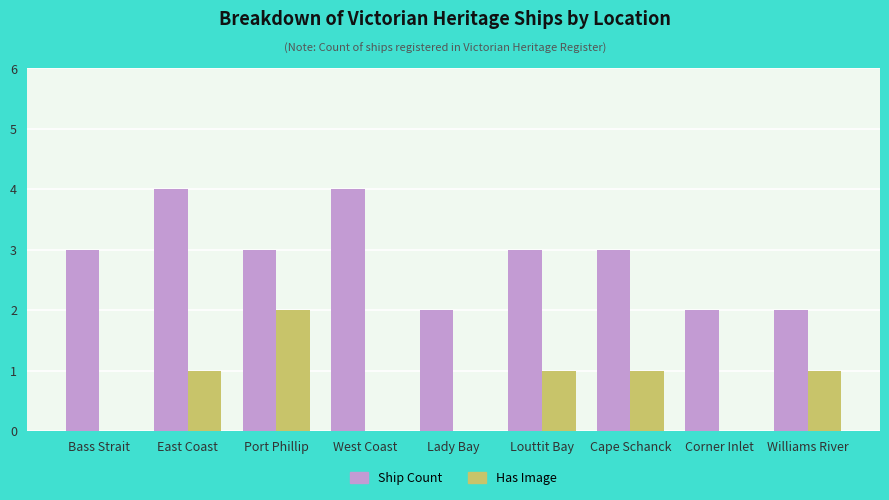

What value does the Ship Count series have at Bass Strait?

3